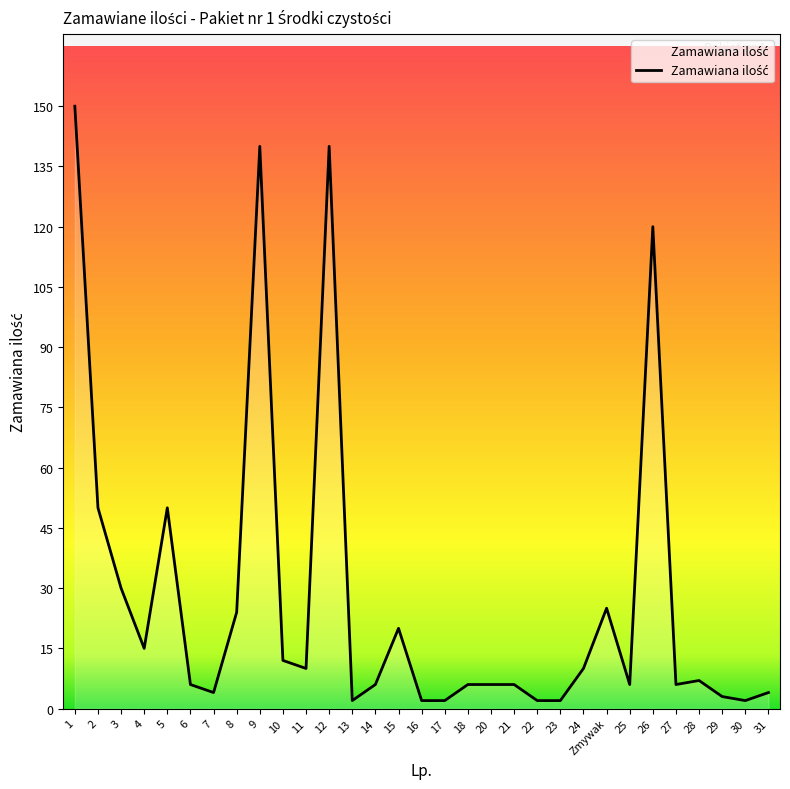

What is the maximum value shown in the chart?

150